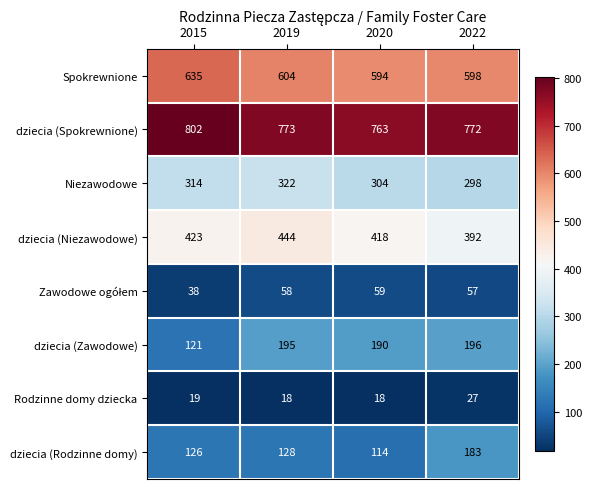

What is the difference between the highest and lowest values at 2020?

745